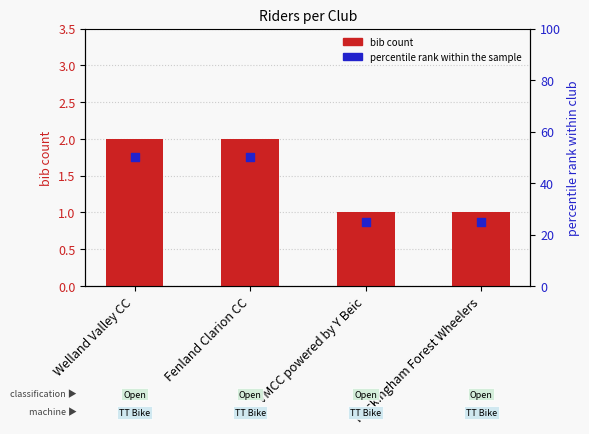

Is the value of percentile rank within the sample at Welland Valley CC greater than the value of bib count at Welland Valley CC?

Yes